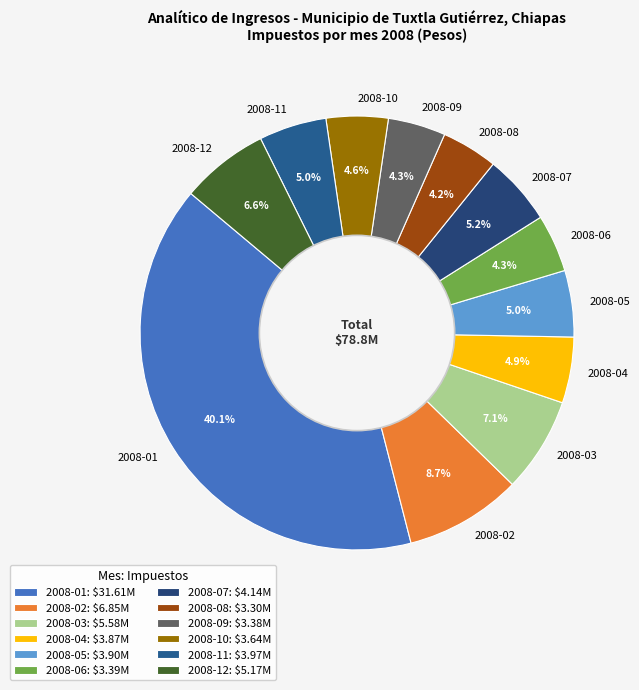

Is 2008-01 the majority of the pie?

No